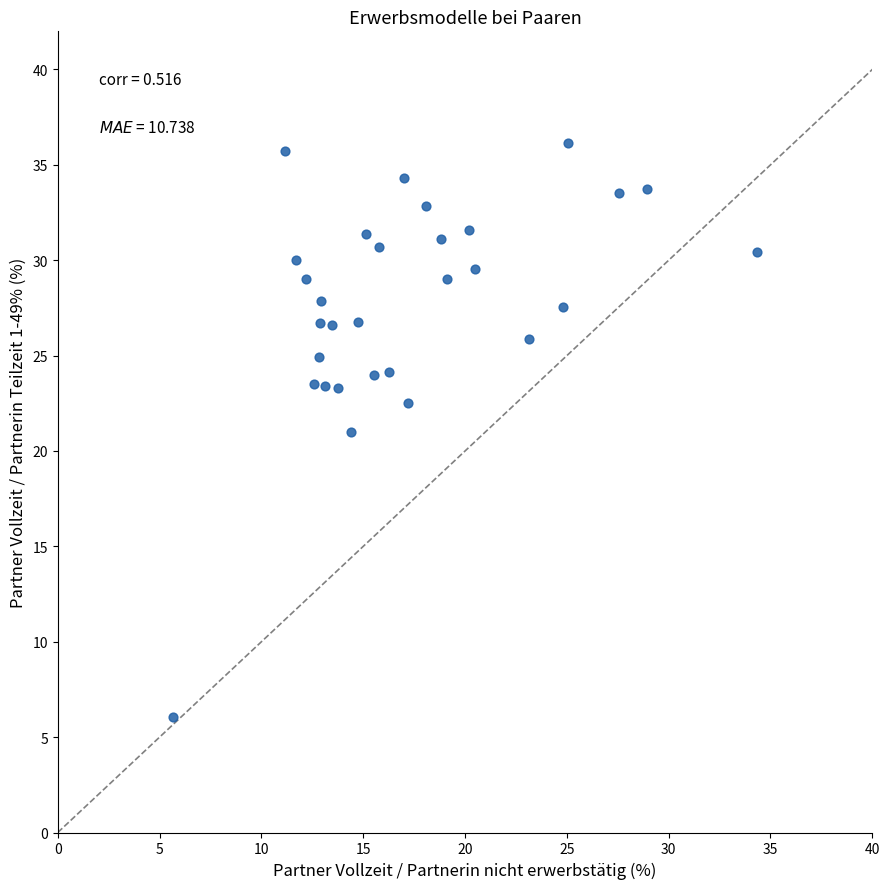

What is the range of X values (max minus min)?

28.7